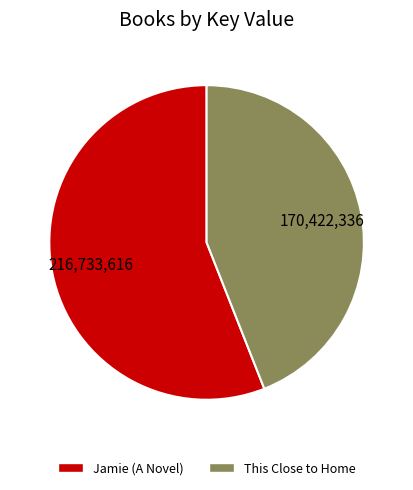

True or false: Jamie (A Novel) accounts for 56% of the total.

True